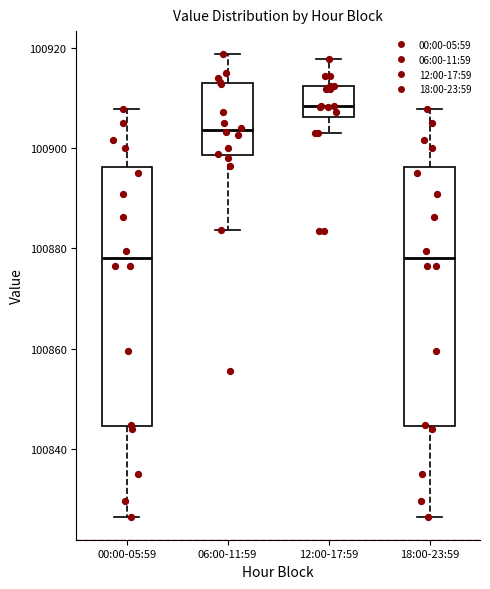

Reading left to right, read every box against the y-axis: the position of its median line, the range the box covers, and the ends of its whiskers. The values are not printed on the chart, so give them approximately, as read against the axis.

00:00-05:59: median 100878, box 100844 to 100896, whiskers 100826 to 100908
06:00-11:59: median 100904, box 100898 to 100912, whiskers 100884 to 100918
12:00-17:59: median 100908, box 100906 to 100912, whiskers 100904 to 100918
18:00-23:59: median 100878, box 100844 to 100896, whiskers 100826 to 100908